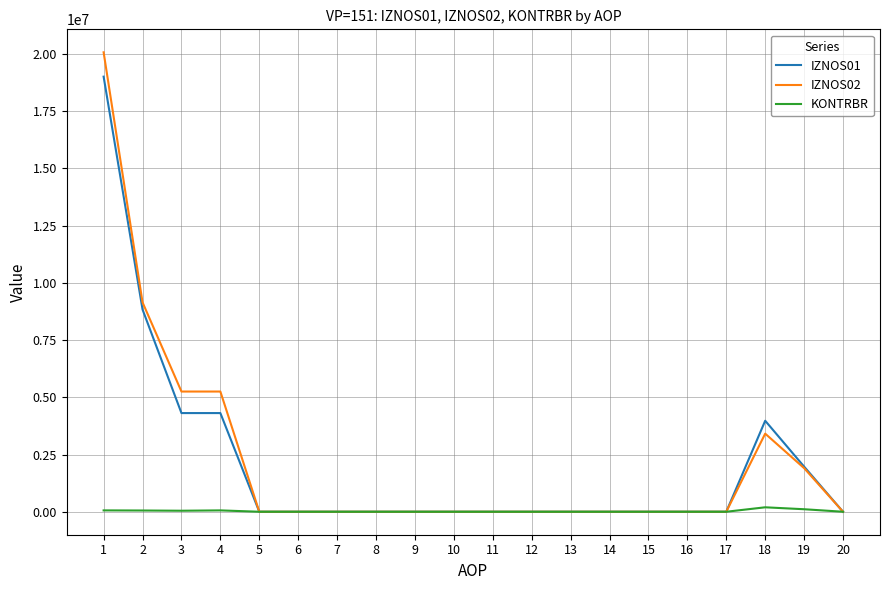

Rank the series by their maximum value, from highest to lowest.

IZNOS02, IZNOS01, KONTRBR